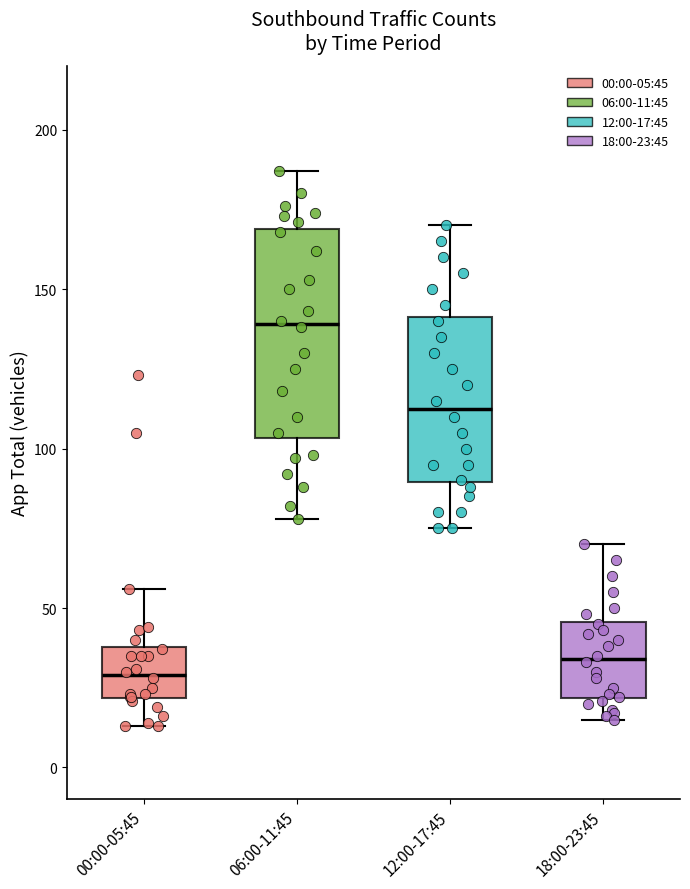

Reading left to right, transcribe this box plot: for each box, give where its median line is, the range the box spans, and where its two whiskers end, as read against the y-axis. The values are not printed on the chart, so give them approximately, as read against the axis.

00:00-05:45: median 30, box 20 to 40, whiskers 15 to 55
06:00-11:45: median 140, box 105 to 170, whiskers 80 to 185
12:00-17:45: median 115, box 90 to 140, whiskers 75 to 170
18:00-23:45: median 35, box 20 to 45, whiskers 15 to 70